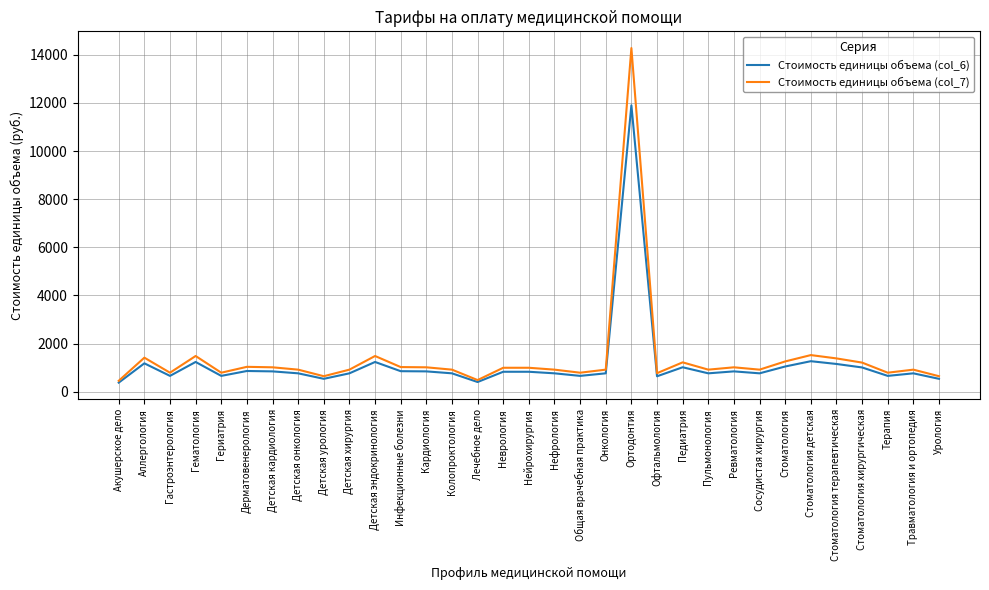

True or false: Стоимость единицы объема (col_7) has a value of 997 at Нейрохирургия.

True